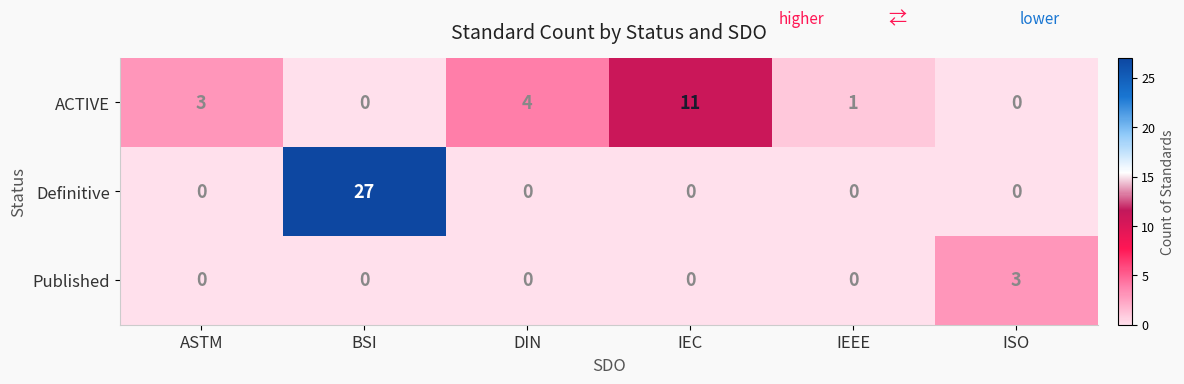

Where is ACTIVE nearest to the value 5?

DIN